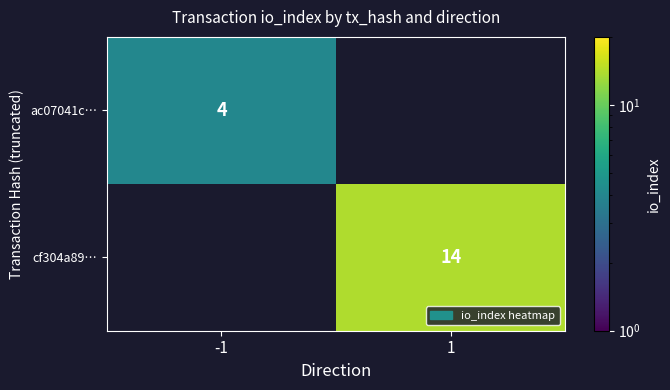

The value of ac07041c… at -1 is 4. True or false?

True